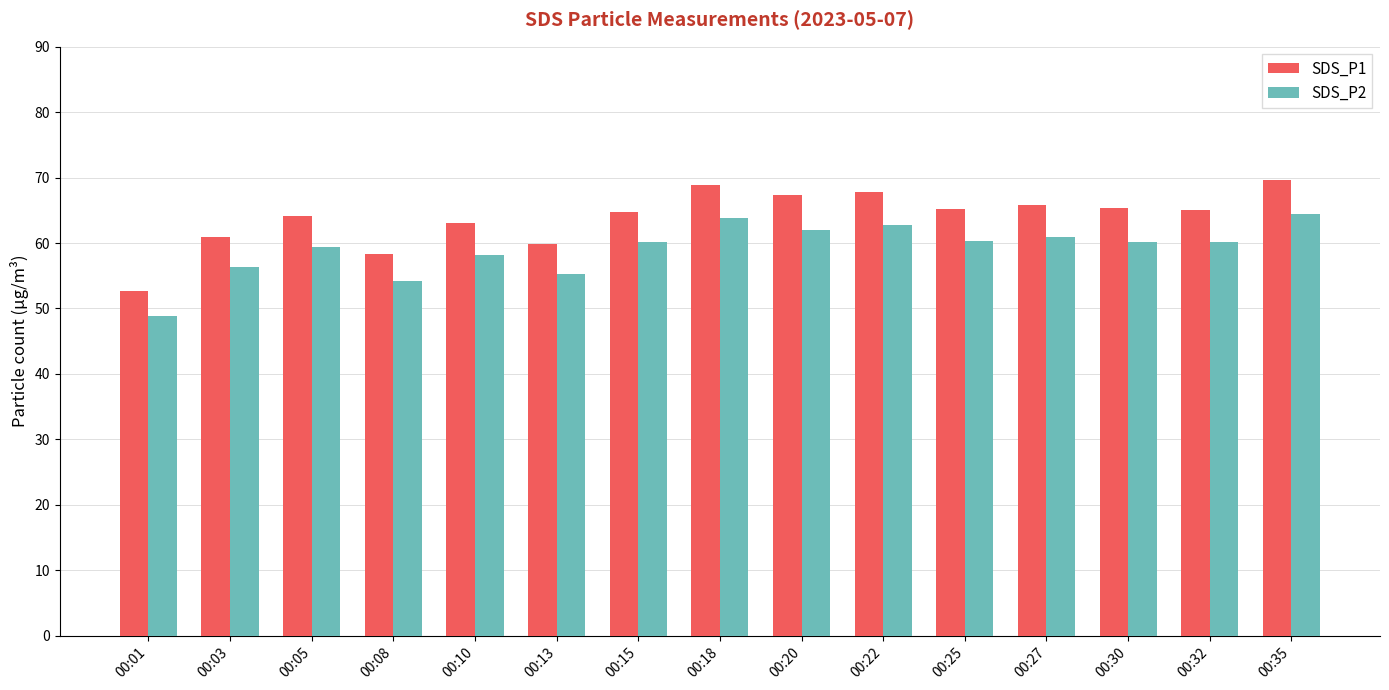

Is it true that SDS_P2 equals 55.3 at 00:13?

True